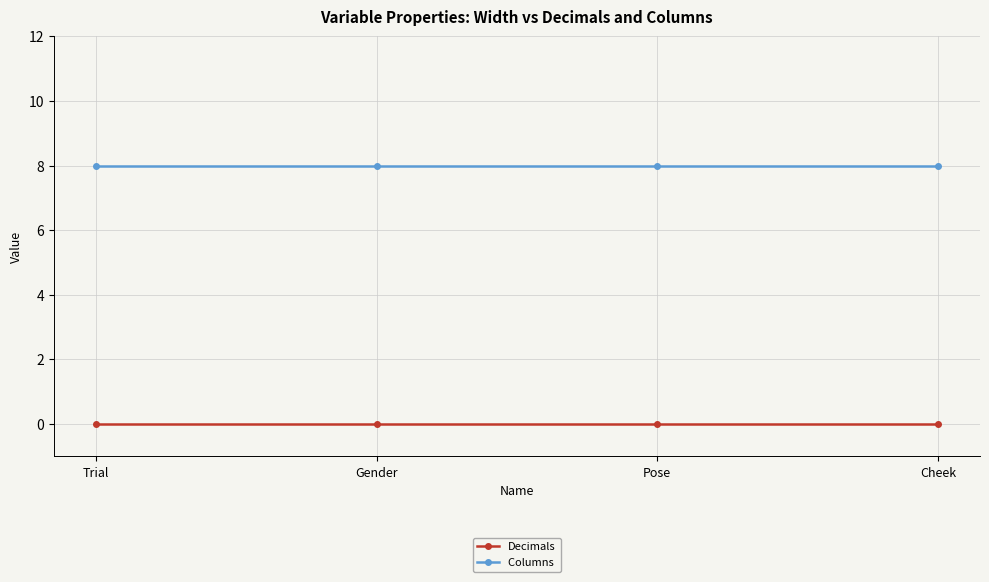

What position from the left is Gender?

2